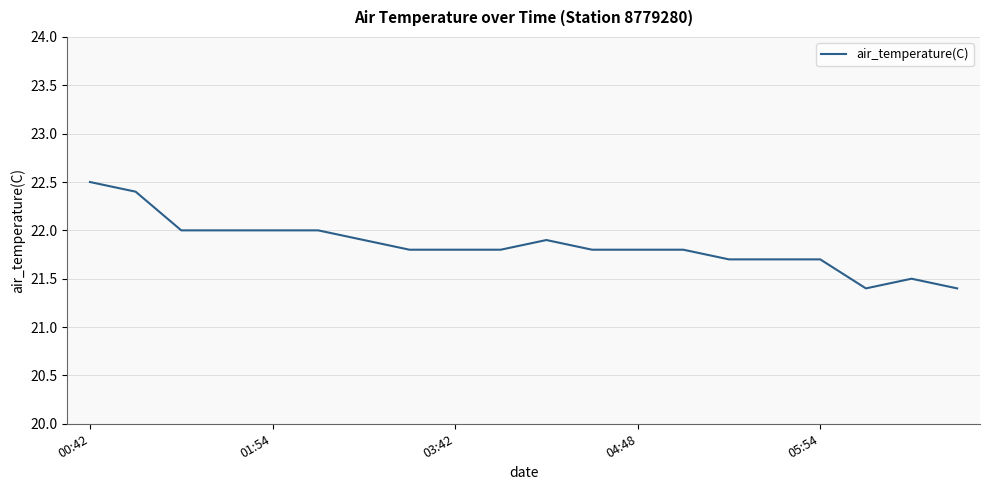

What is the maximum value shown in the chart?

22.5